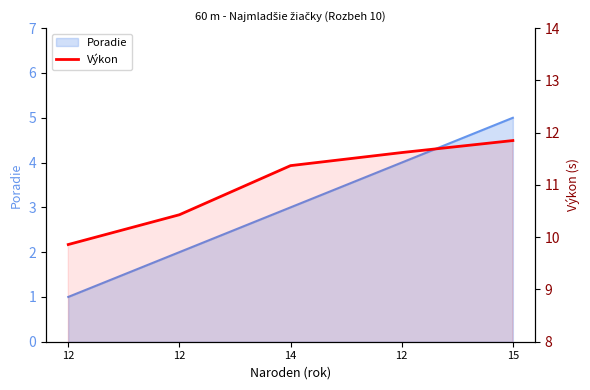

Does the chart have visible grid lines?

No